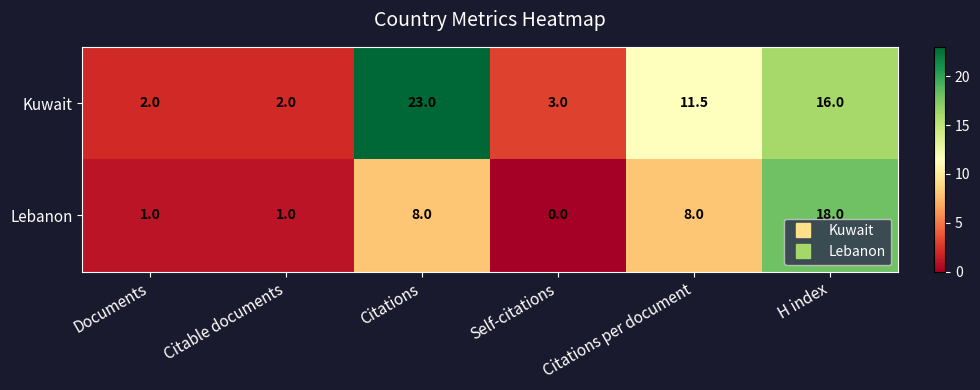

Between Documents and Citations per document, which series saw the biggest shift?

Kuwait